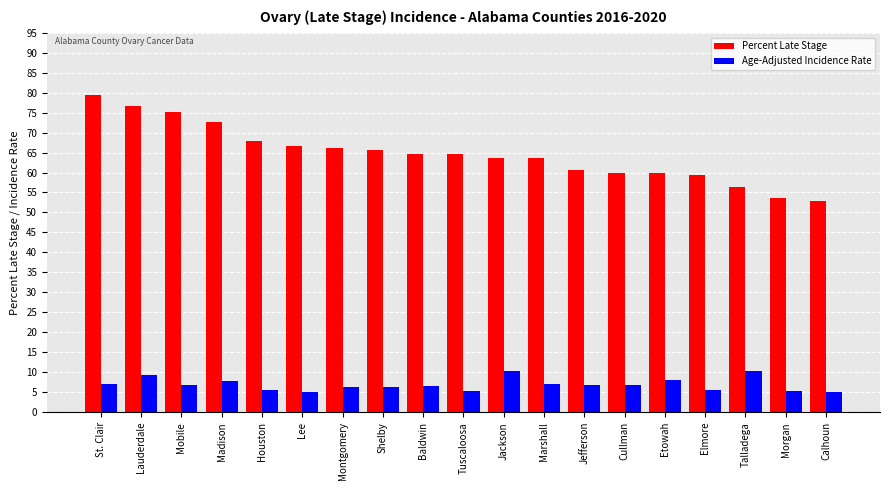

What position from the right is Shelby?

12